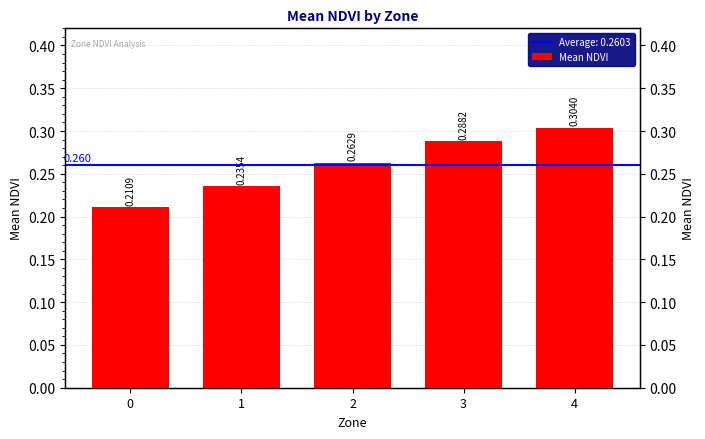

The chart shows a value of 0.3 at 0. True or false?

False